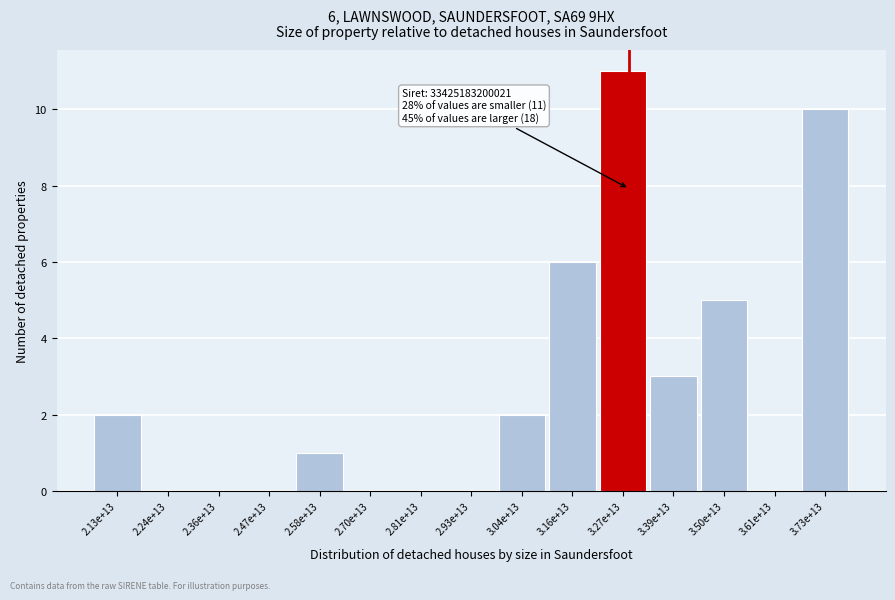

Reading right to left, extract all data points from this chart.

3.73e+13=10	3.61e+13=0	3.50e+13=5	3.39e+13=3	3.27e+13=11	3.16e+13=6	3.04e+13=2	2.93e+13=0	2.81e+13=0	2.70e+13=0	2.58e+13=1	2.47e+13=0	2.36e+13=0	2.24e+13=0	2.13e+13=2